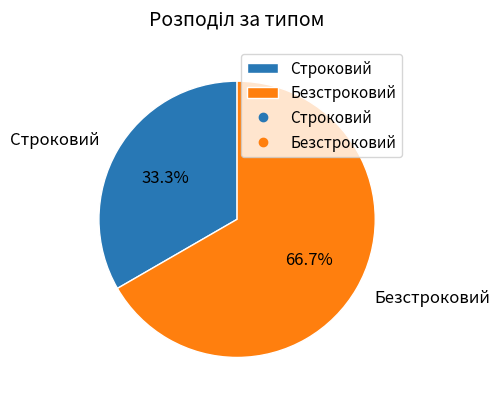

To the nearest percent, what percentage of the pie is Строковий?

33%